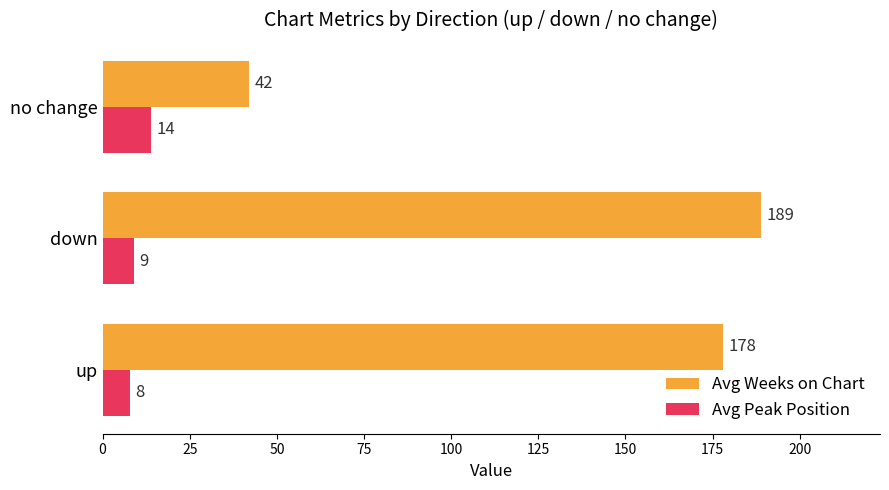

What is the difference between the highest and lowest values at no change?

28